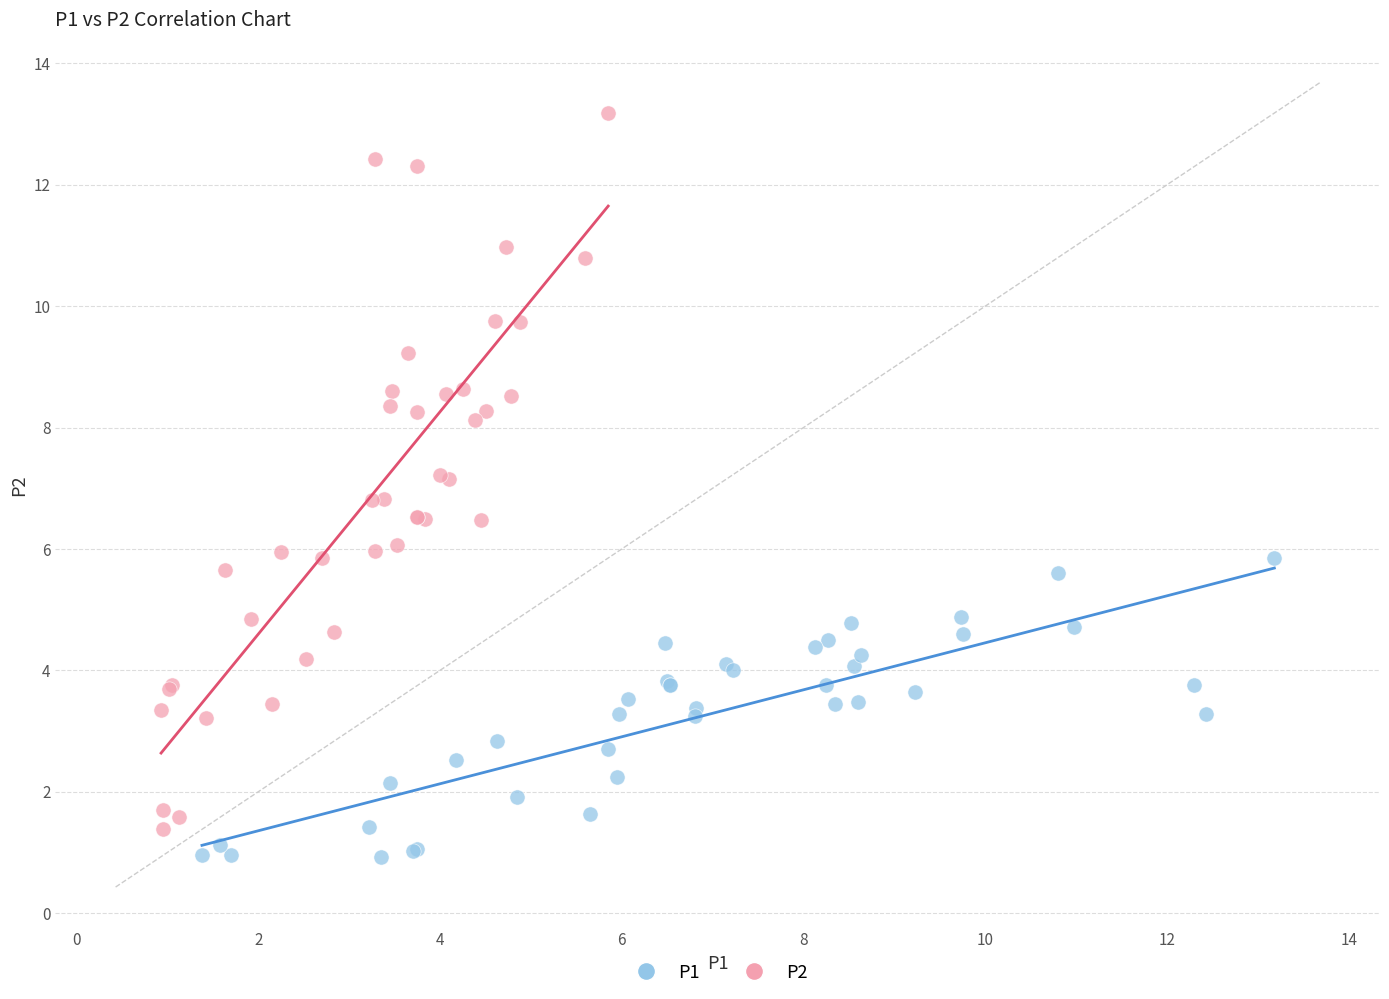

Which series reaches the maximum Y coordinate?

P2